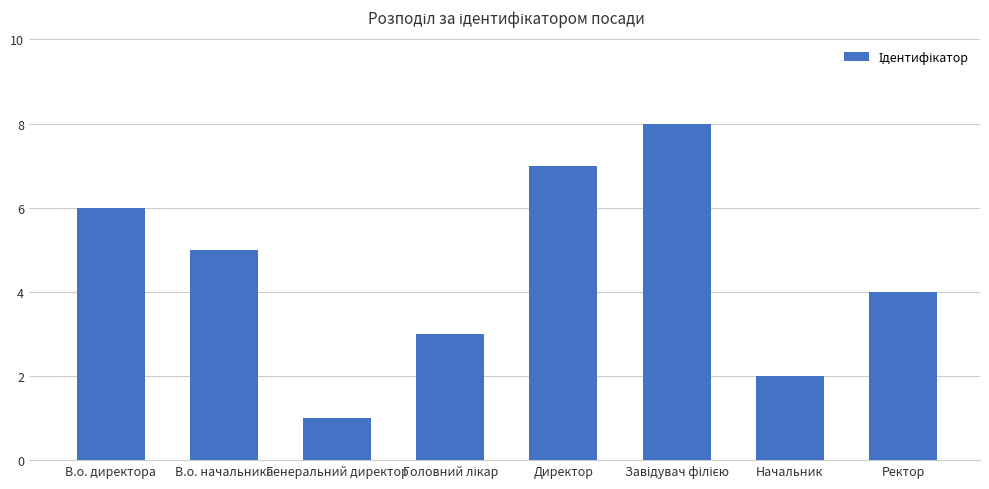

How many data points are less than 5?

4